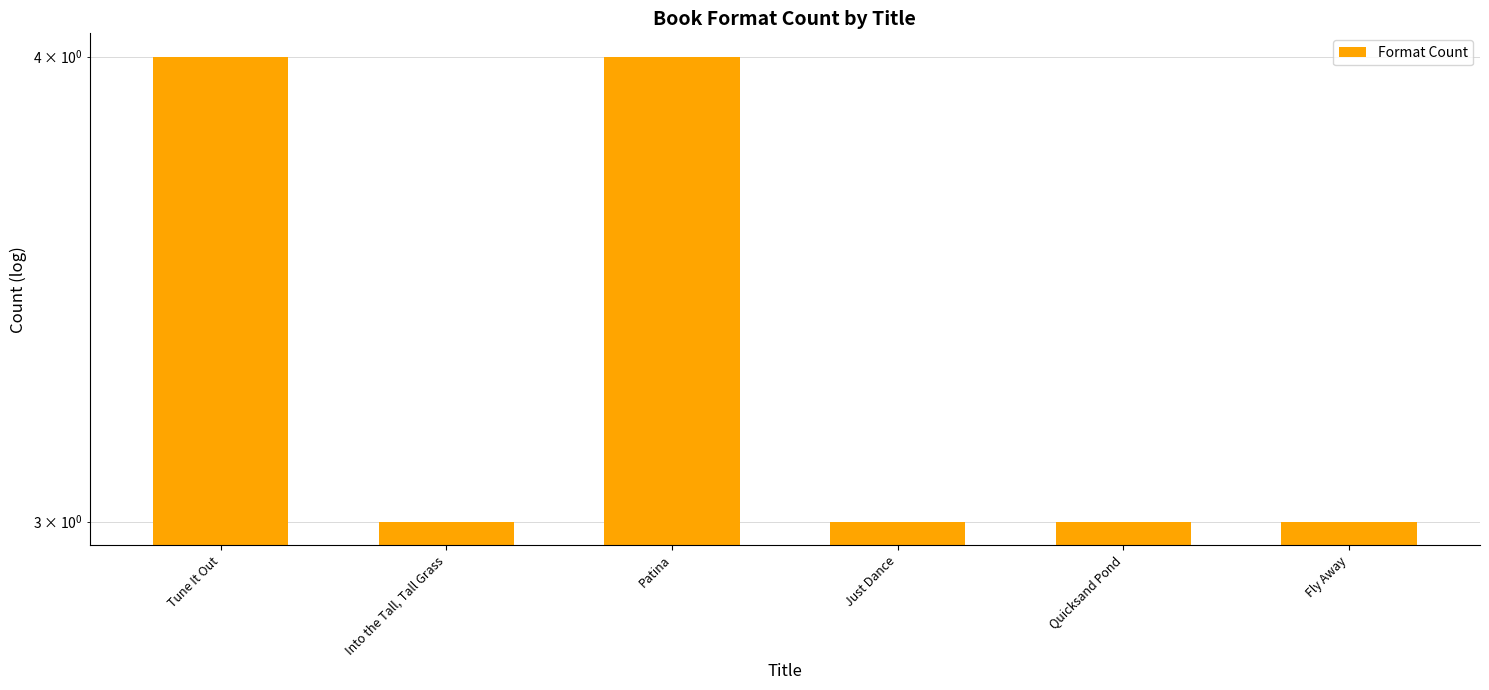

Are the bars grouped side by side (vs. stacked)?

No